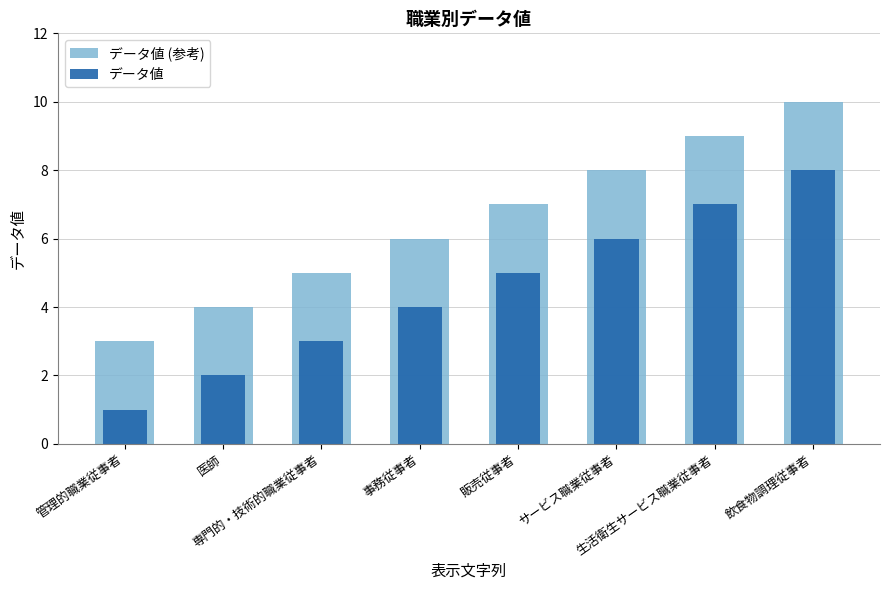

Reading left to right, what are all the values shown in this chart?

データ値 (参考): 管理的職業従事者=3	医師=4	専門的・技術的職業従事者=5	事務従事者=6	販売従事者=7	サービス職業従事者=8	生活衛生サービス職業従事者=9	飲食物調理従事者=10
データ値: 管理的職業従事者=1	医師=2	専門的・技術的職業従事者=3	事務従事者=4	販売従事者=5	サービス職業従事者=6	生活衛生サービス職業従事者=7	飲食物調理従事者=8